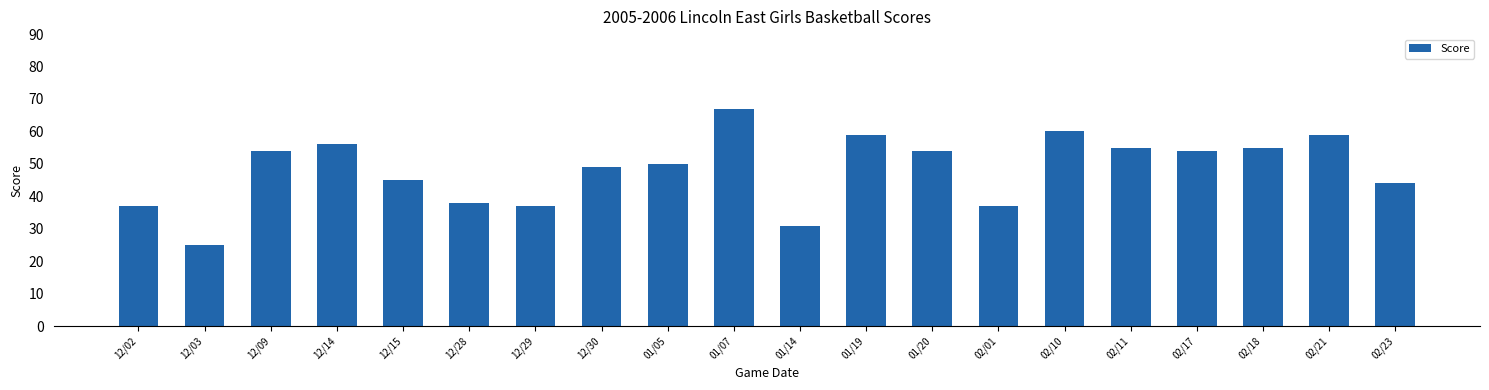

How many values are below 54?

10